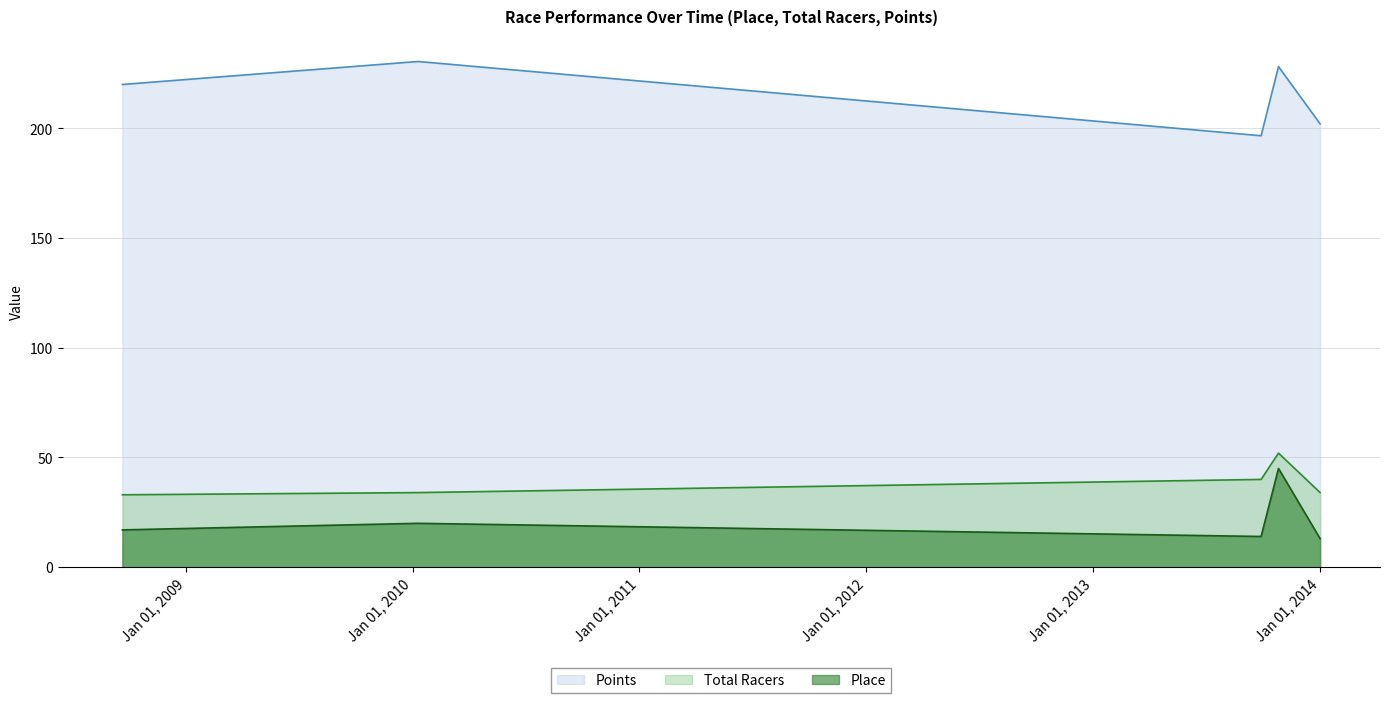

At which label does Place first exceed 17?

2010-01-10